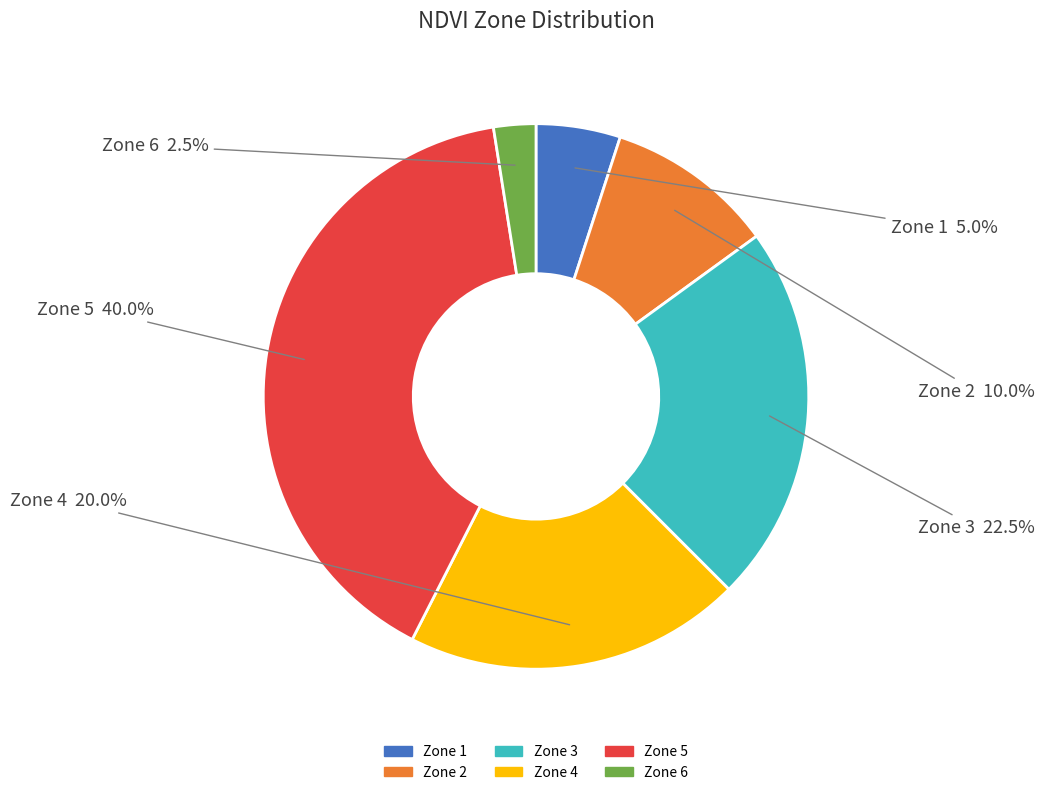

How many slices are in this pie chart?

6